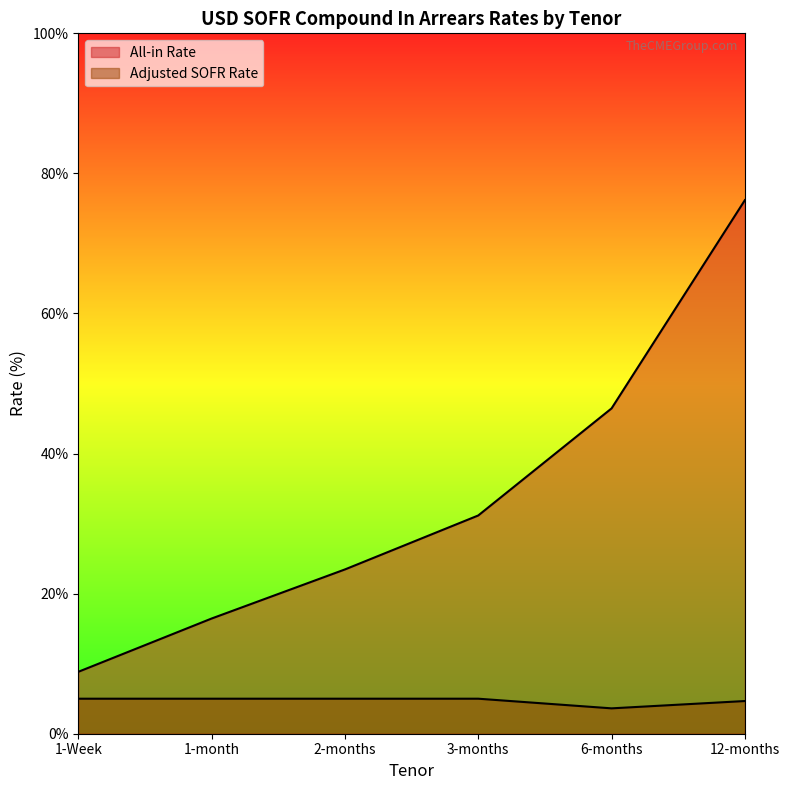

Is the value of Adjusted SOFR Rate at 2-months greater than the value of All-in Rate at 1-Week?

No